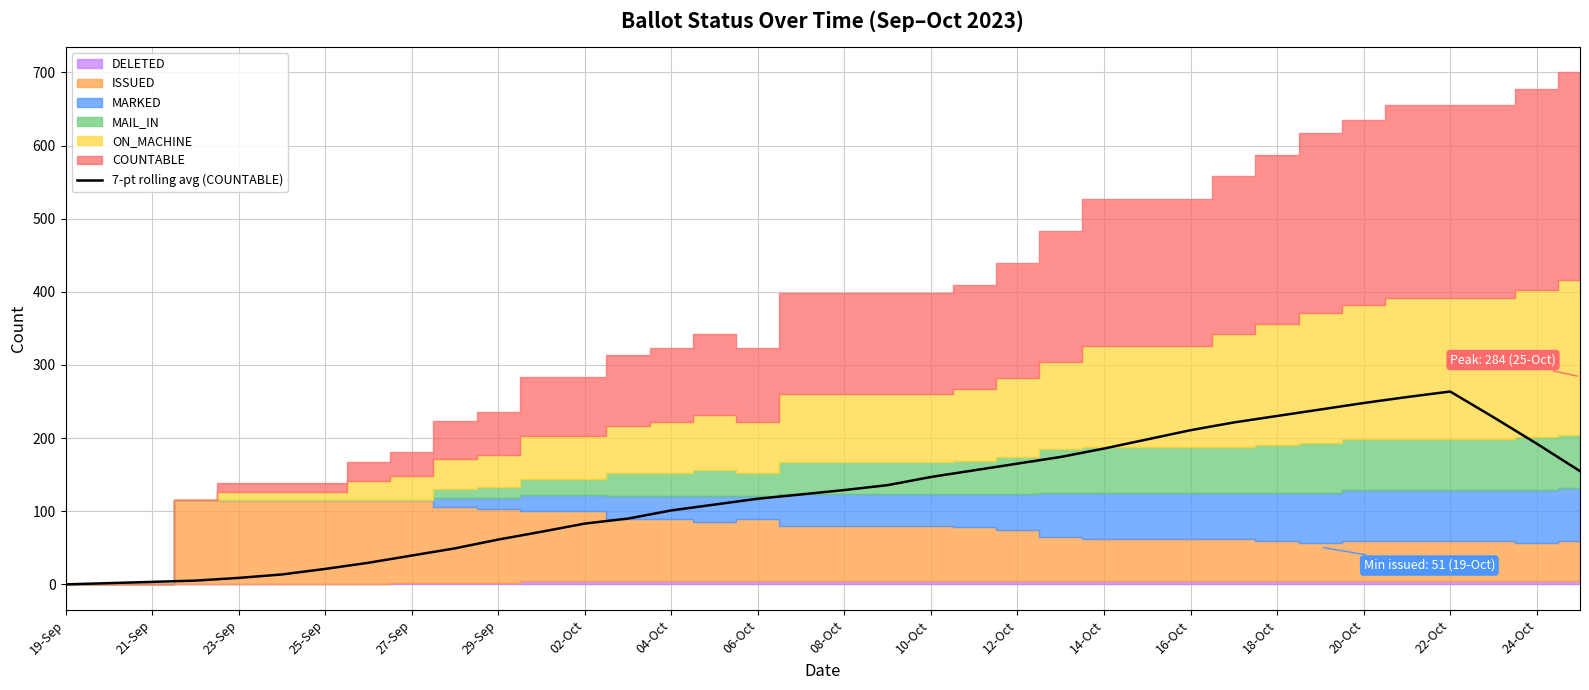

The value of 7-pt rolling avg (COUNTABLE) at 18-Oct is 152.7. True or false?

False